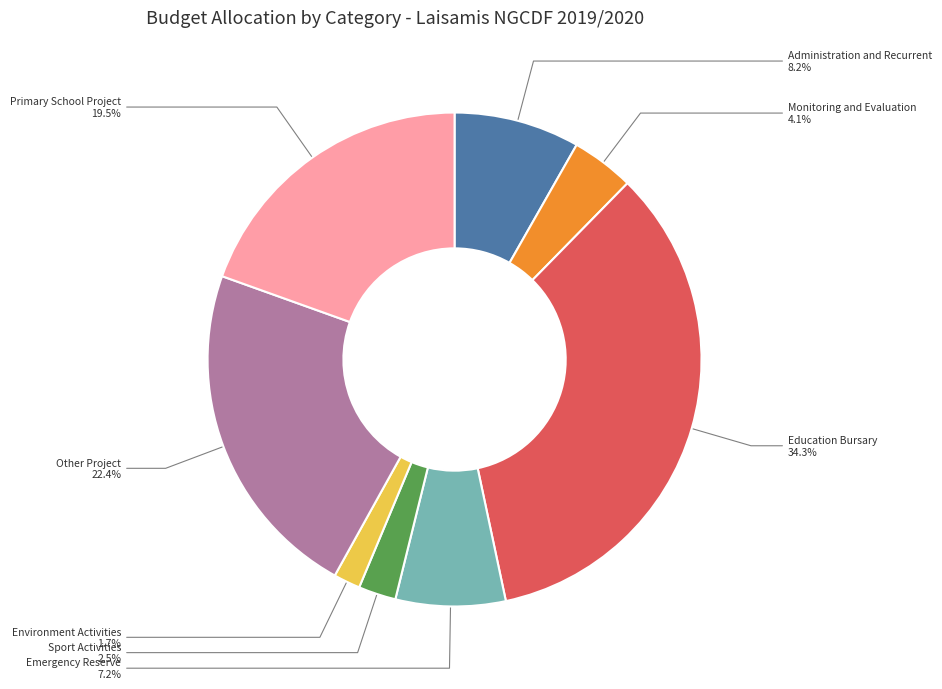

Does Sport Activities account for over 50% of the chart?

No